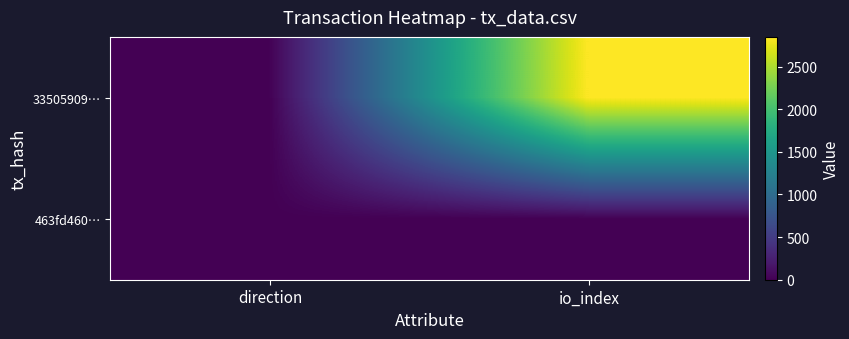

Reading right to left, list all the values displayed in this chart.

33505909…: io_index=2848	direction=-1
463fd460…: io_index=0	direction=1